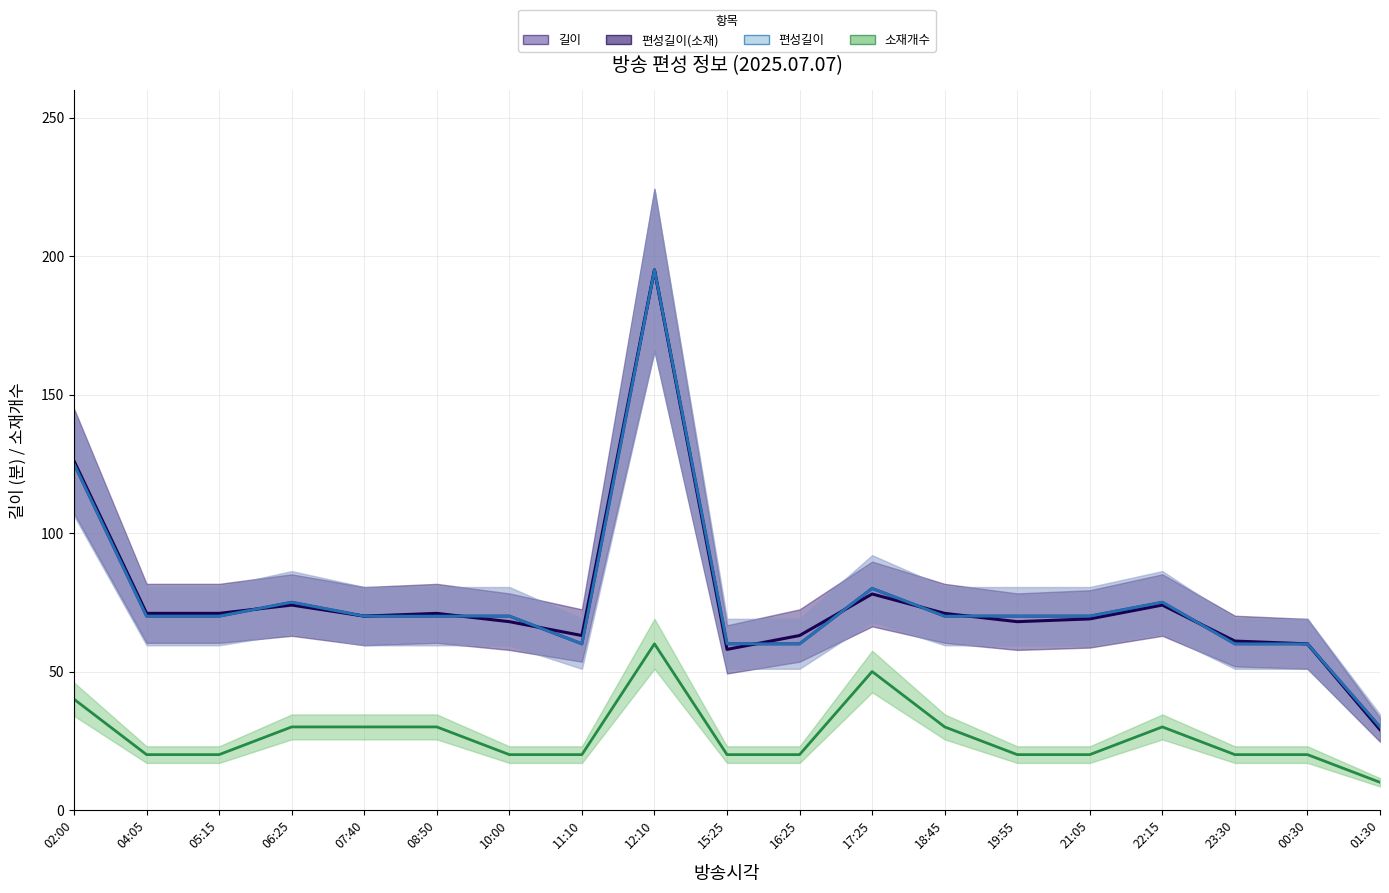

The 편성길이(소재) (line) series shows 195 at 12:10. True or false?

True